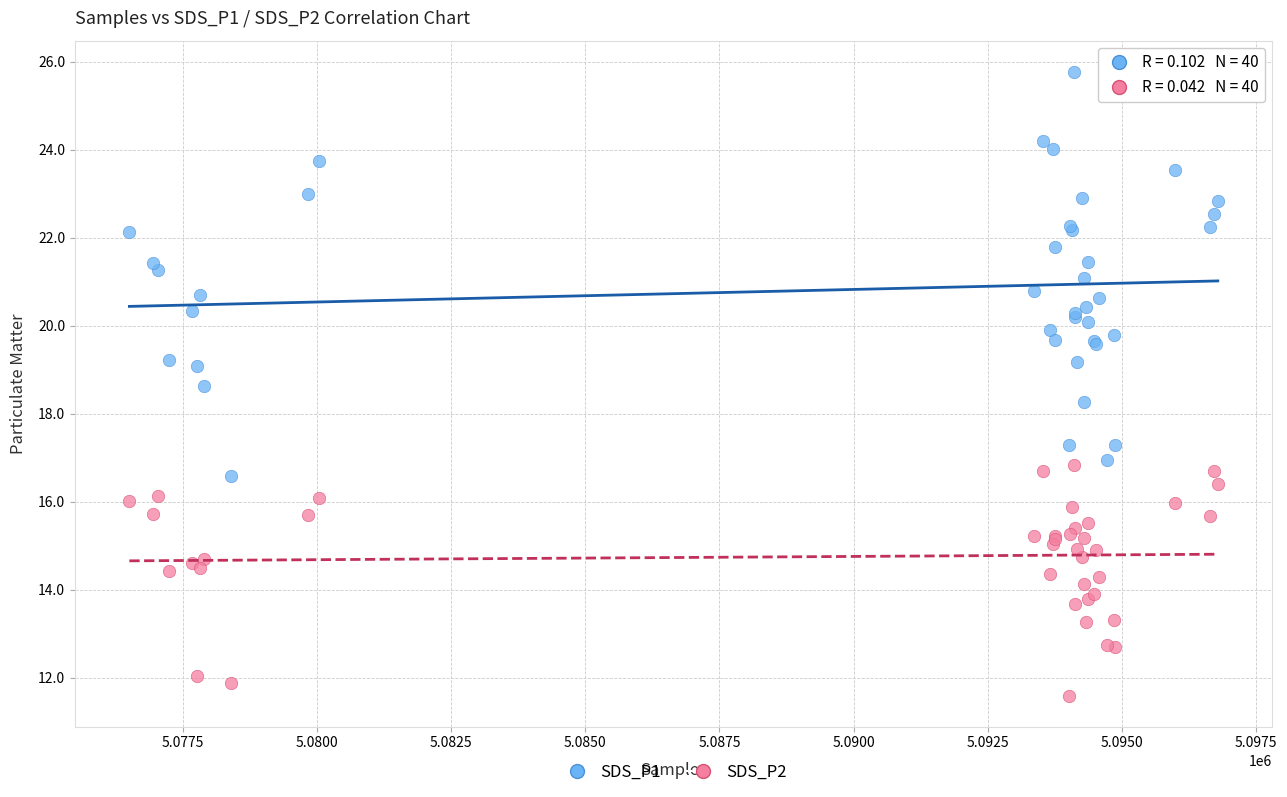

Which series reaches the minimum Y coordinate?

SDS_P2